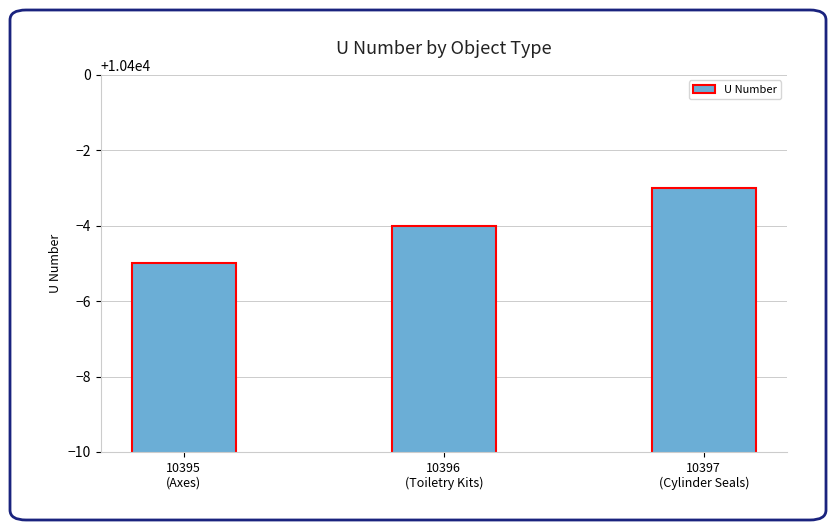

The value at 10397
(Cylinder Seals) is 17978. True or false?

False